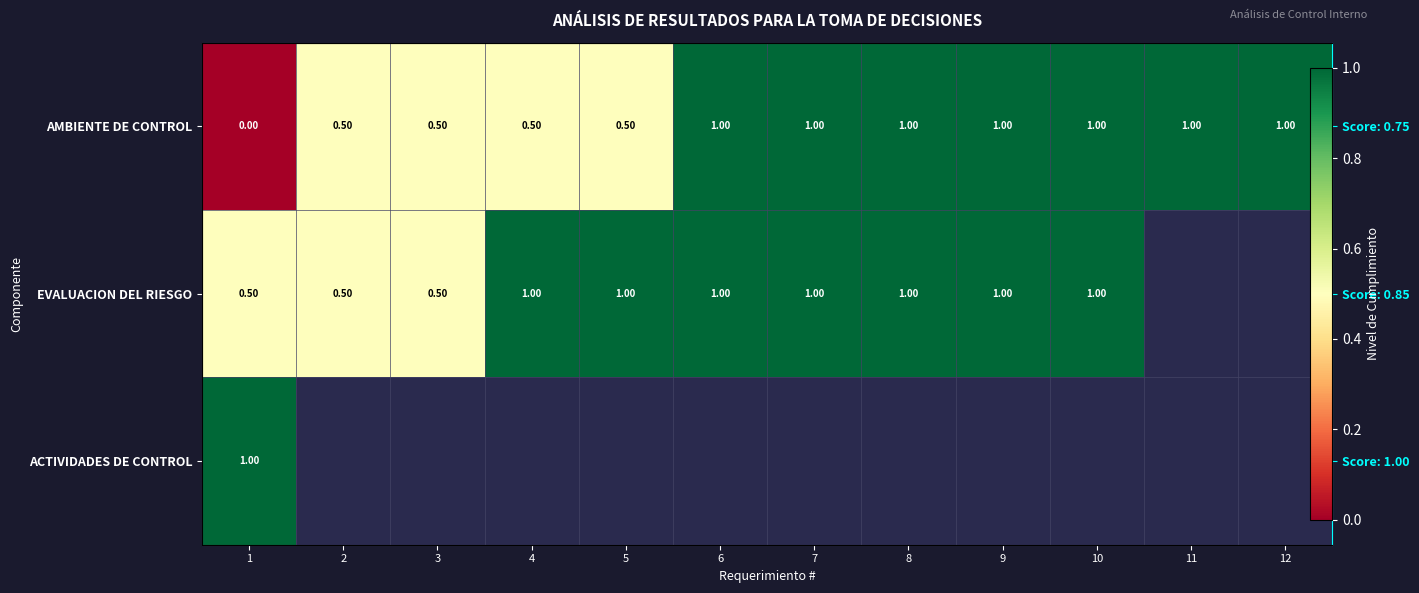

What is the highest value of the EVALUACION DEL RIESGO series?

1.0